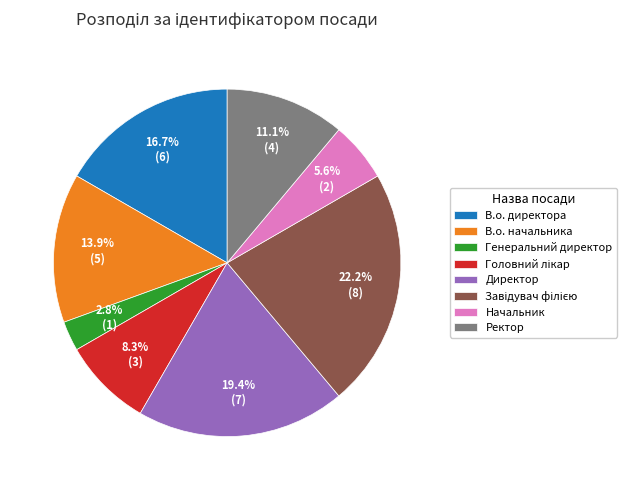

To the nearest percent, what portion does Директор represent?

19%